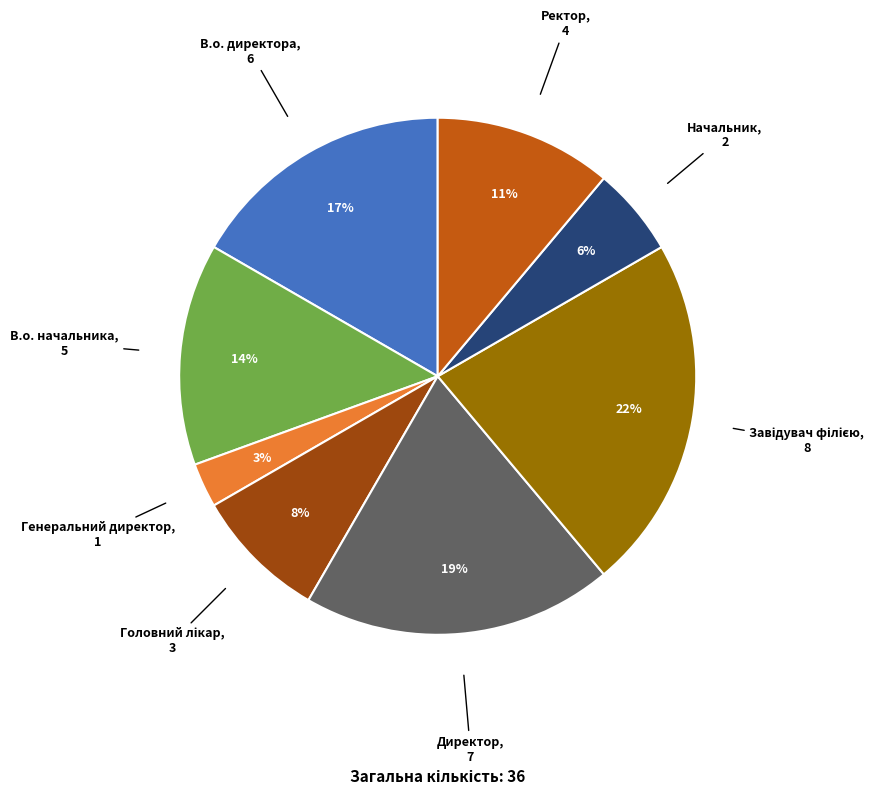

To the nearest percent, what is the difference between the largest and smallest slice percentages?

19%